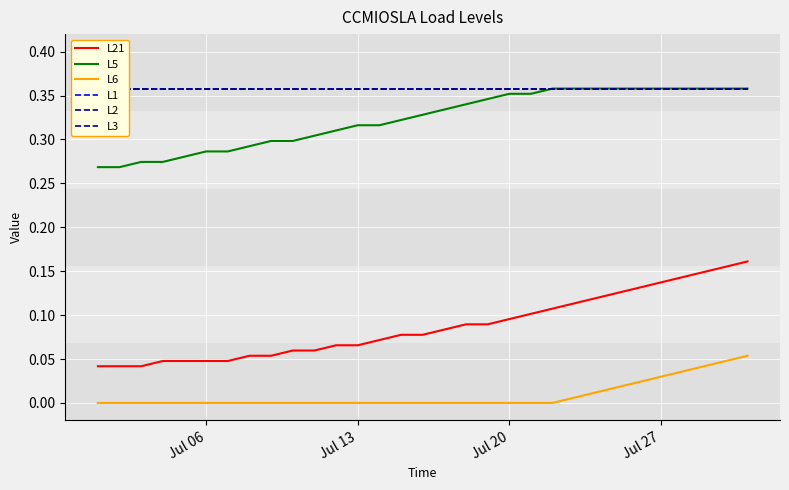

Which series has the largest total across all categories?

L1